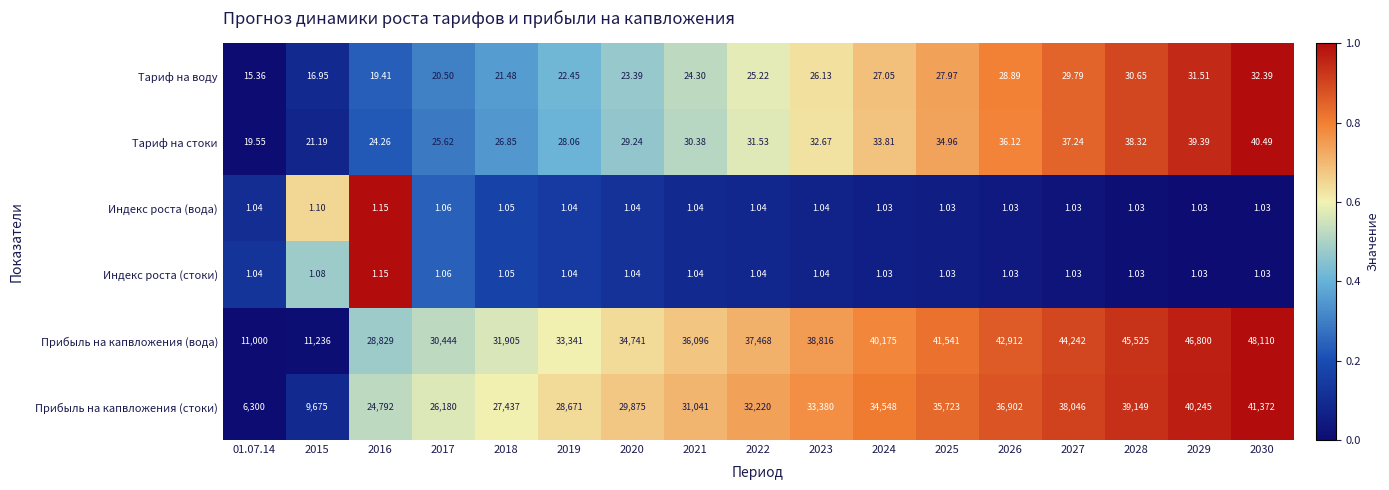

Which series changed the most between 2023 and 2025?

Прибыль на капвложения (вода)